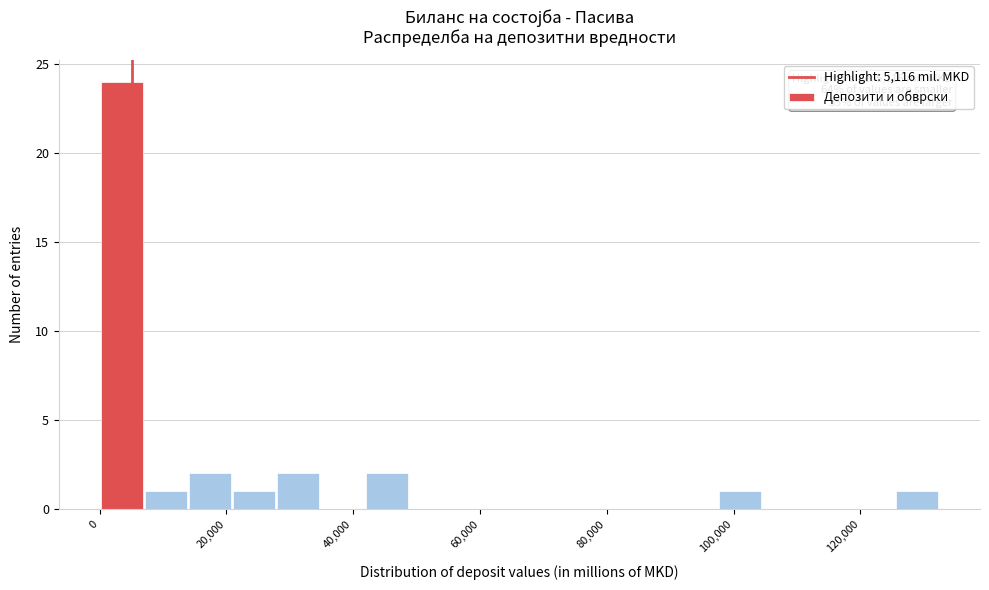

Read against the x-axis, roughly where is the centre of the tallest bar?

4000